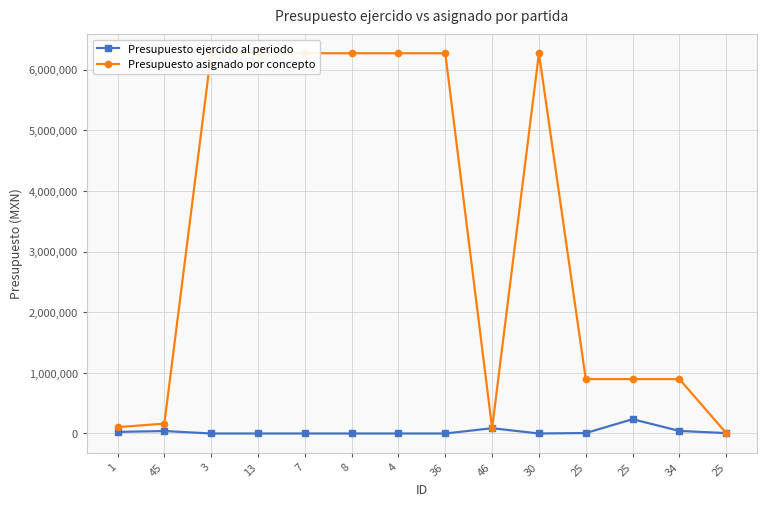

List the series in order of their overall mean, lowest first.

Presupuesto ejercido al periodo, Presupuesto asignado por concepto